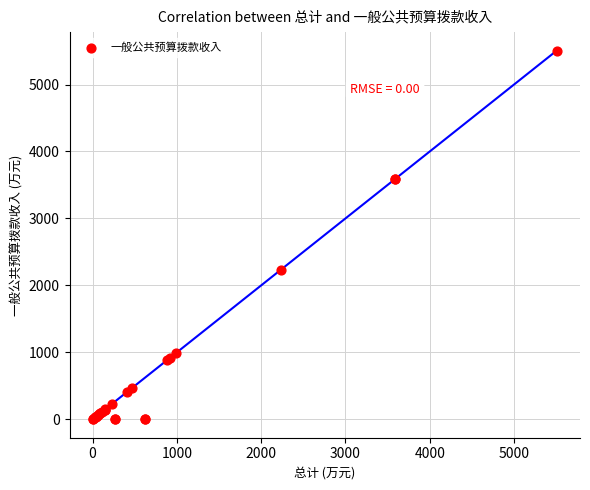

What Y value in the scatter plot is closest to 2753?

2237.0